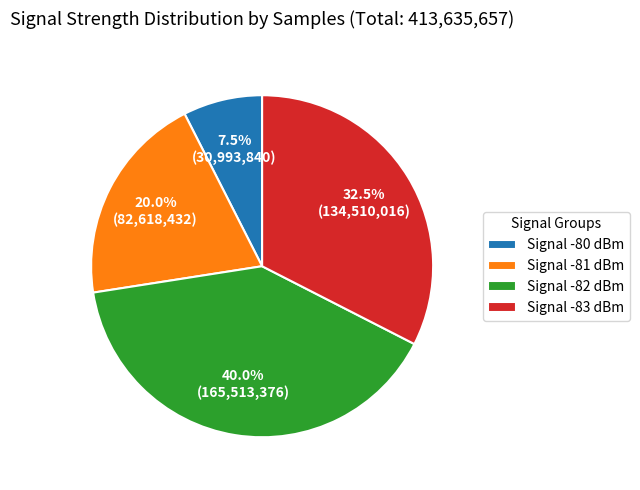

What is the smallest slice in the pie chart?

Signal -80 dBm